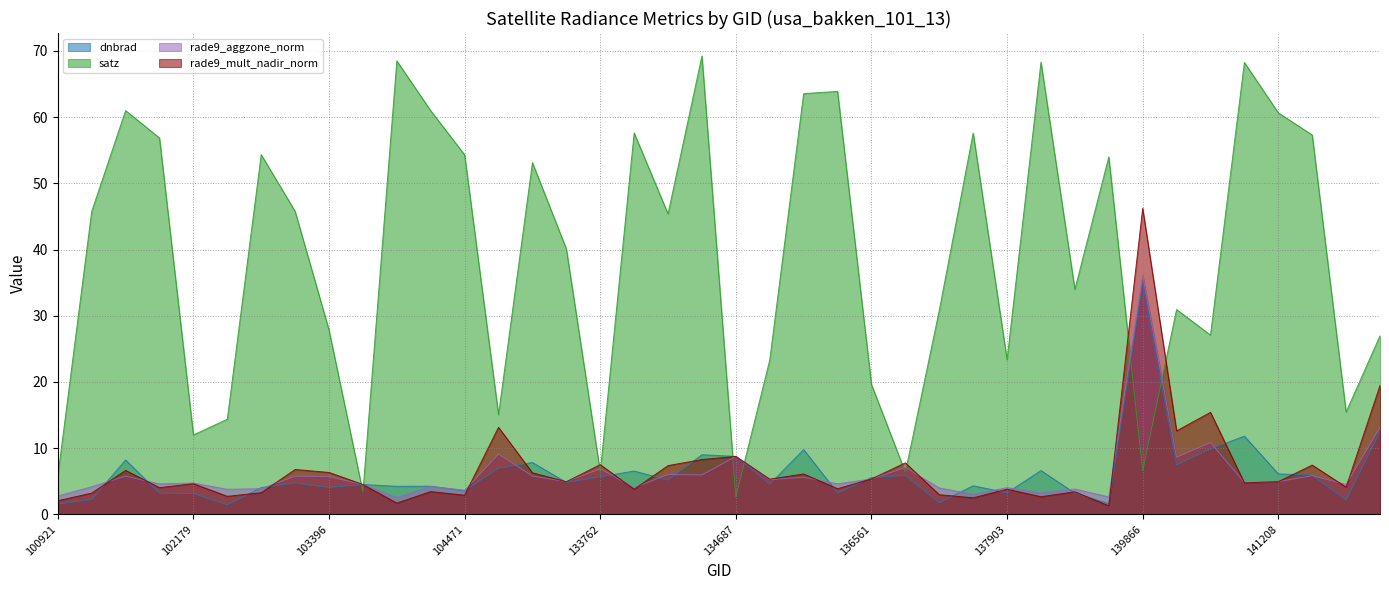

How many lines are shown in the chart?

4